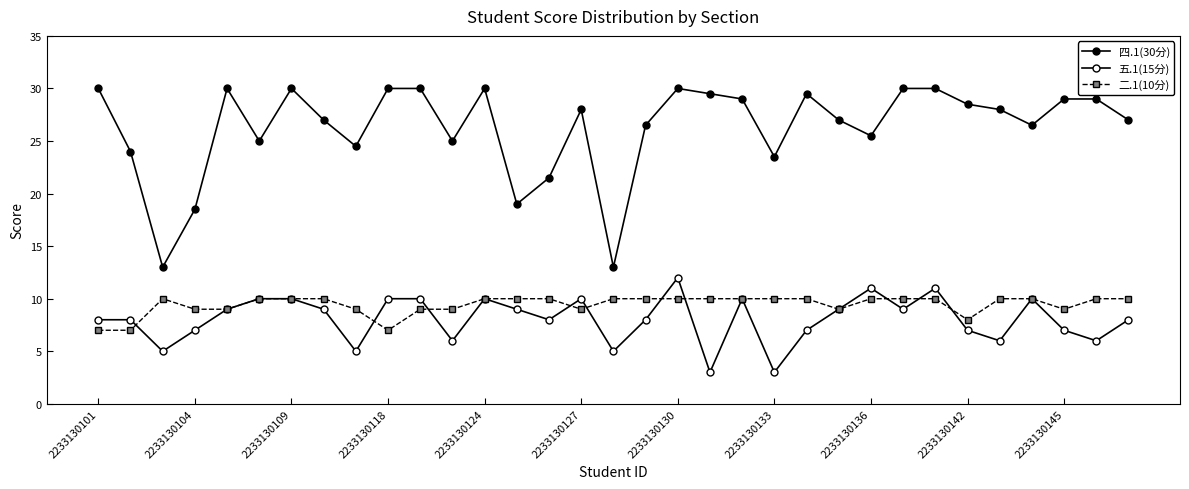

What is the value of the 二.1(10分) point at the 32nd from the left?

10.0